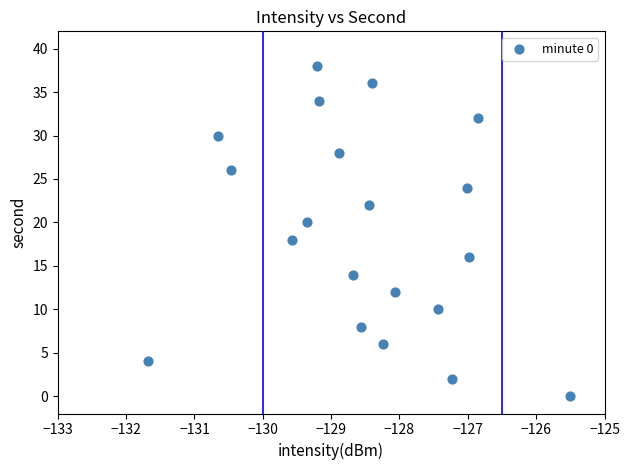

What is the range of Y values (max minus min)?

38